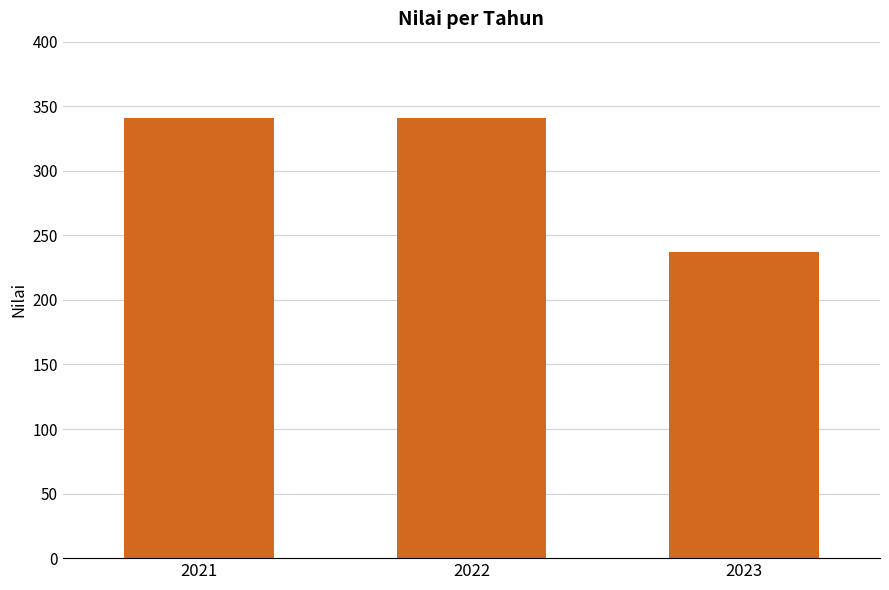

The value at 2023 is 362. True or false?

False